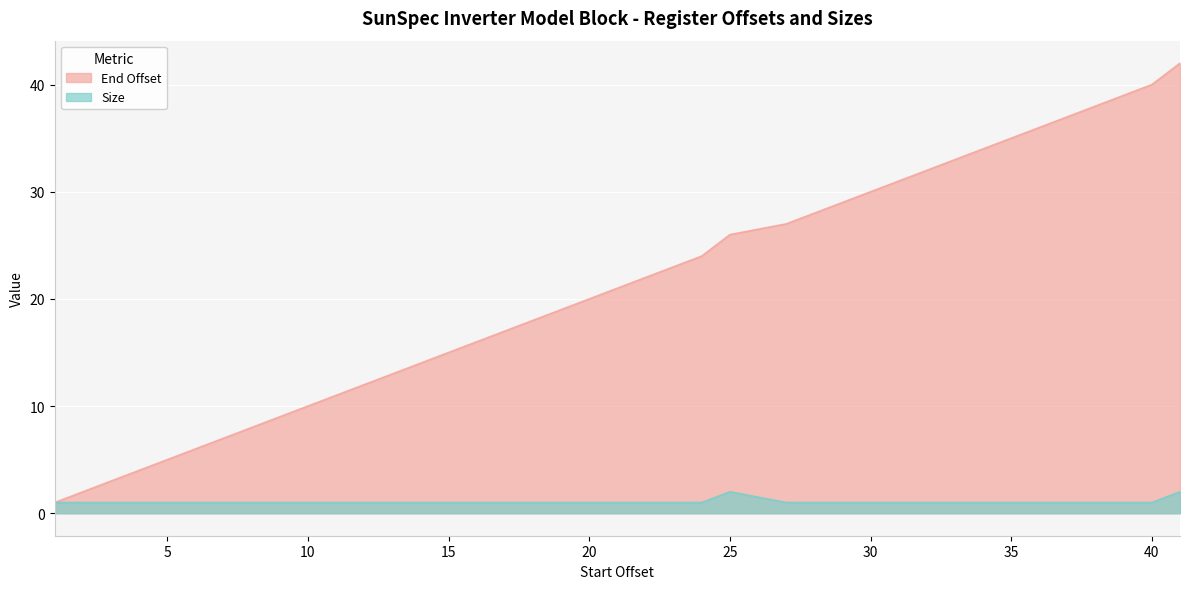

Reading left to right, what are all the values shown in this chart?

End Offset: 1=1	2=2	3=3	4=4	5=5	6=6	7=7	8=8	9=9	10=10	11=11	12=12	13=13	14=14	15=15	16=16	17=17	18=18	19=19	20=20	21=21	22=22	23=23	24=24	25=26	27=27	28=28	29=29	30=30	31=31	32=32	33=33	34=34	35=35	36=36	37=37	38=38	39=39	40=40	41=42
Size: 1=1	2=1	3=1	4=1	5=1	6=1	7=1	8=1	9=1	10=1	11=1	12=1	13=1	14=1	15=1	16=1	17=1	18=1	19=1	20=1	21=1	22=1	23=1	24=1	25=2	27=1	28=1	29=1	30=1	31=1	32=1	33=1	34=1	35=1	36=1	37=1	38=1	39=1	40=1	41=2